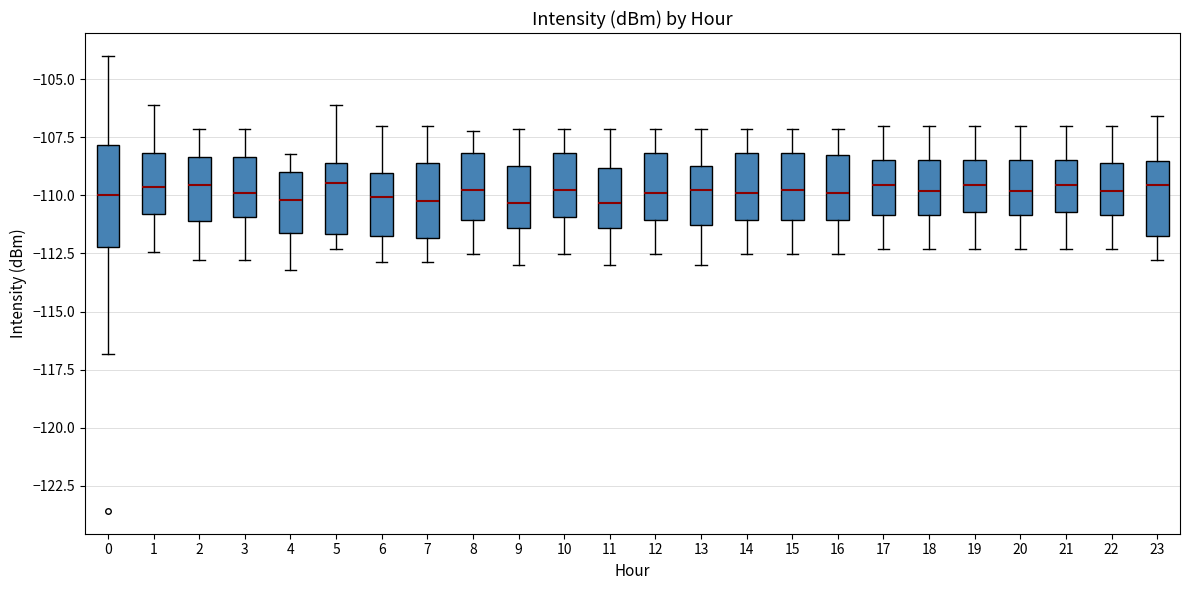

Which box is the tallest, from its lower edge to its upper edge?

0